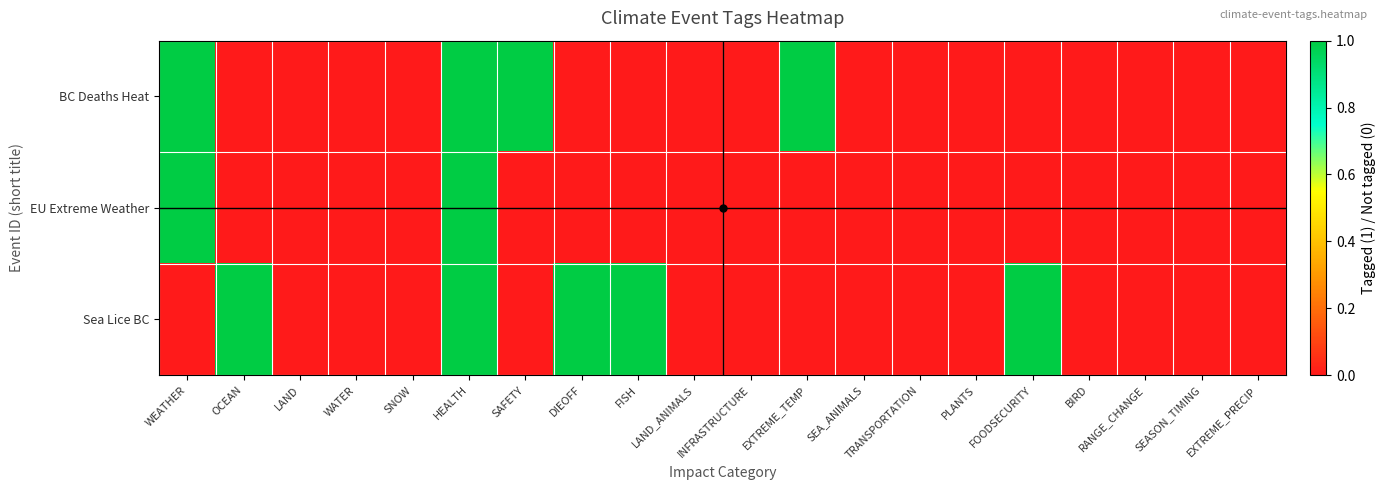

Reading right to left, transcribe all the data shown in this chart.

BC Deaths Heat: EXTREME_PRECIP=0	SEASON_TIMING=0	RANGE_CHANGE=0	BIRD=0	FOODSECURITY=0	PLANTS=0	TRANSPORTATION=0	SEA_ANIMALS=0	EXTREME_TEMP=1	INFRASTRUCTURE=0	LAND_ANIMALS=0	FISH=0	DIEOFF=0	SAFETY=1	HEALTH=1	SNOW=0	WATER=0	LAND=0	OCEAN=0	WEATHER=1
EU Extreme Weather: EXTREME_PRECIP=0	SEASON_TIMING=0	RANGE_CHANGE=0	BIRD=0	FOODSECURITY=0	PLANTS=0	TRANSPORTATION=0	SEA_ANIMALS=0	EXTREME_TEMP=0	INFRASTRUCTURE=0	LAND_ANIMALS=0	FISH=0	DIEOFF=0	SAFETY=0	HEALTH=1	SNOW=0	WATER=0	LAND=0	OCEAN=0	WEATHER=1
Sea Lice BC: EXTREME_PRECIP=0	SEASON_TIMING=0	RANGE_CHANGE=0	BIRD=0	FOODSECURITY=1	PLANTS=0	TRANSPORTATION=0	SEA_ANIMALS=0	EXTREME_TEMP=0	INFRASTRUCTURE=0	LAND_ANIMALS=0	FISH=1	DIEOFF=1	SAFETY=0	HEALTH=1	SNOW=0	WATER=0	LAND=0	OCEAN=1	WEATHER=0